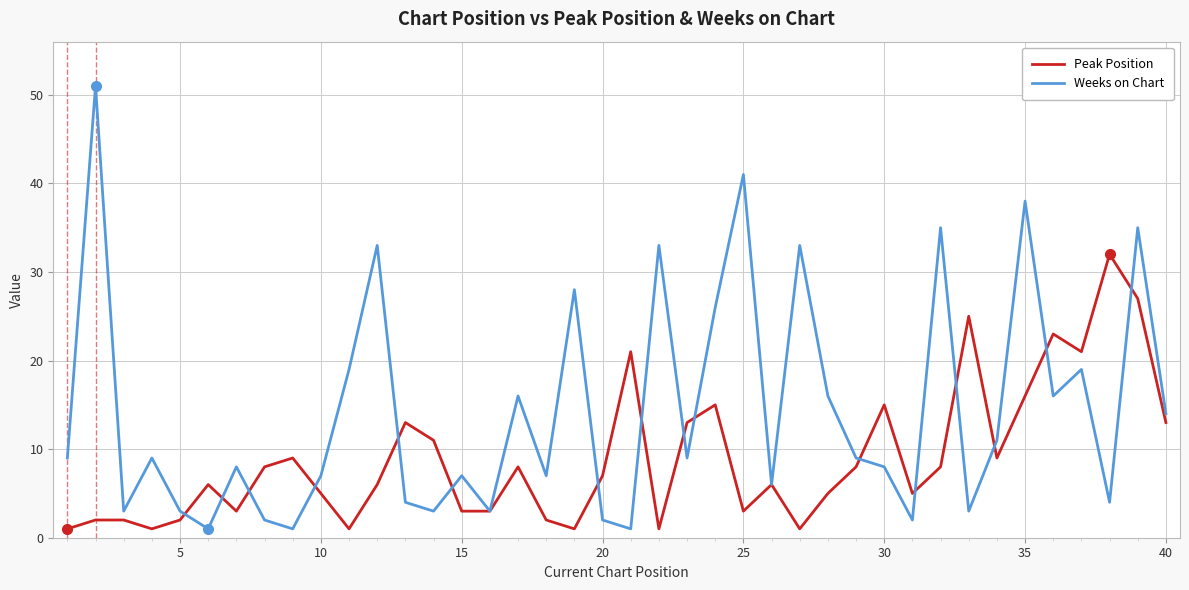

Rank the series by their average value, from lowest to highest.

Peak Position, Weeks on Chart